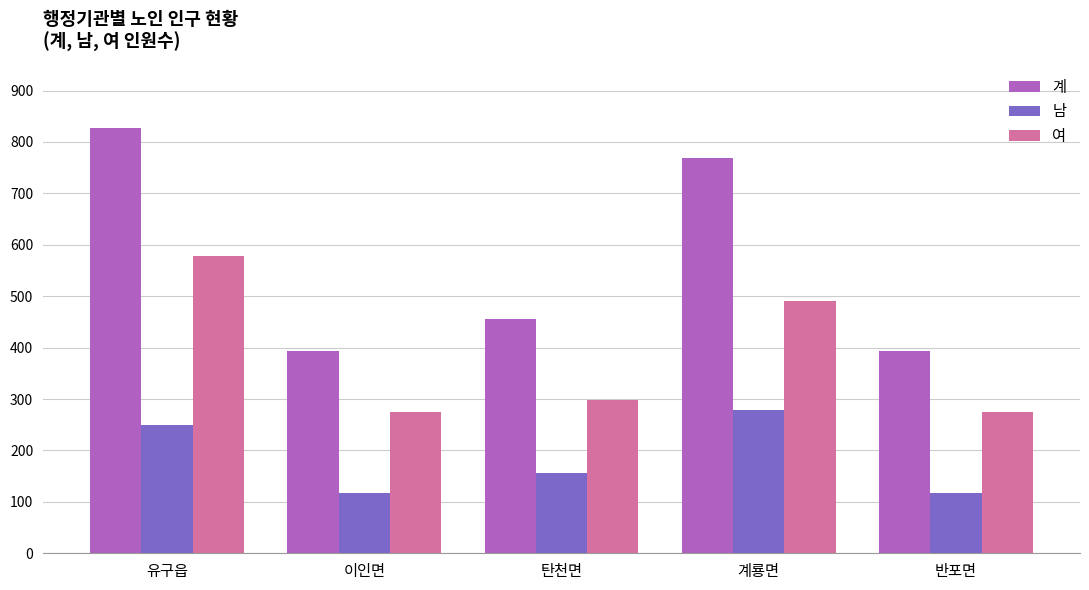

What is the label of the 5th bar from the left?

반포면